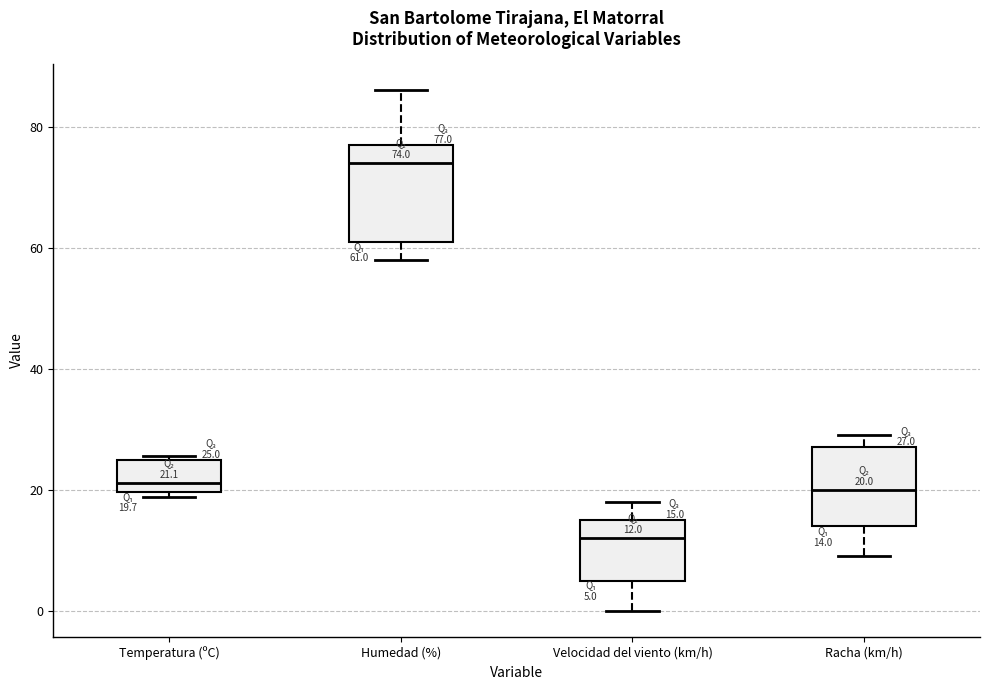

Which box's median line is the highest?

Humedad (%)